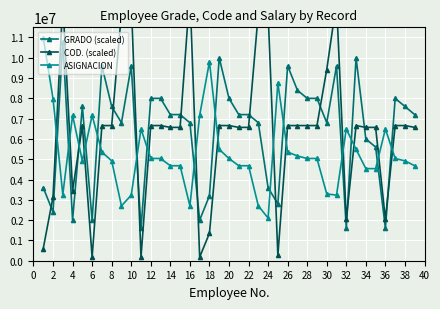

What is the highest value of the ASIGNACION series?

10992953